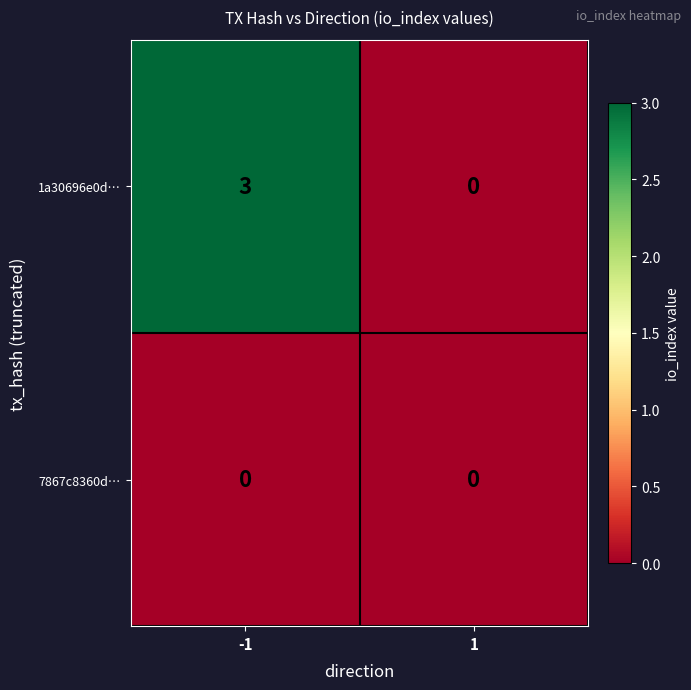

What is the difference between the 1a30696e0d… values at -1 and 1?

3